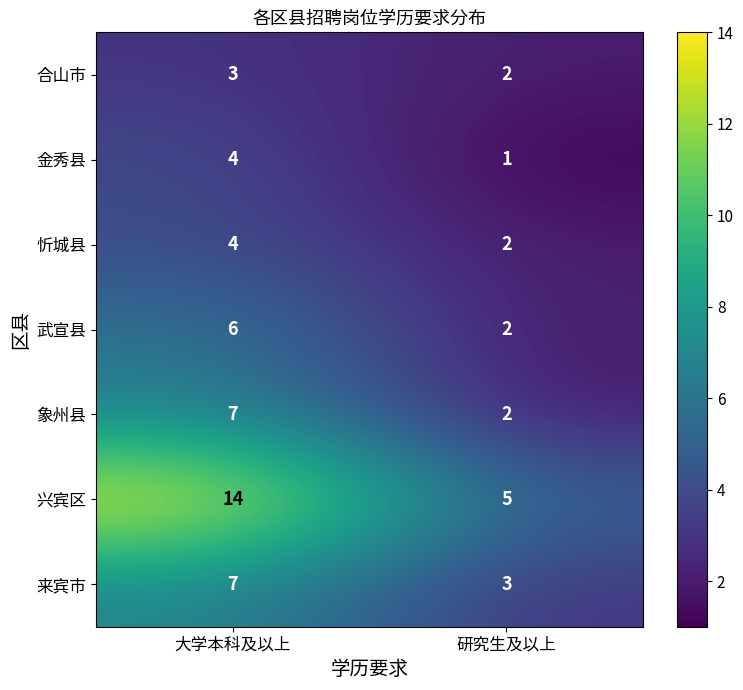

Reading left to right, extract all data points from this chart.

合山市: 3	2
金秀县: 4	1
忻城县: 4	2
武宣县: 6	2
象州县: 7	2
兴宾区: 14	5
来宾市: 7	3